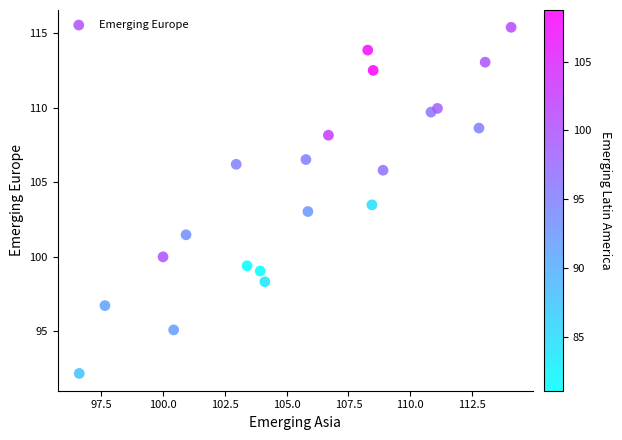

What is the range of X values (max minus min)?

17.5